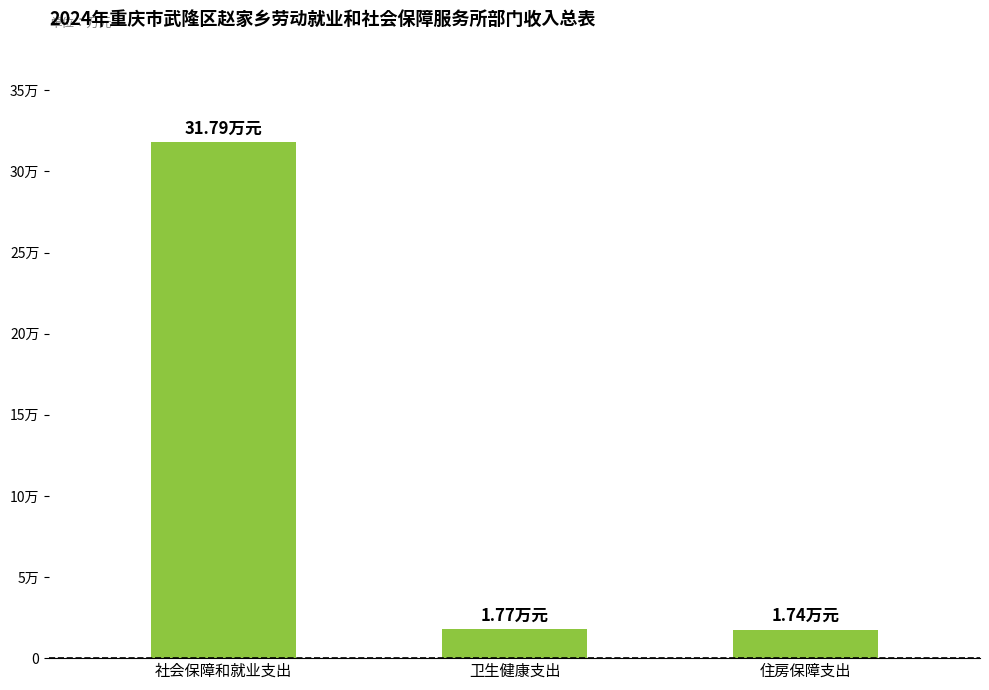

Are the bars horizontal?

No